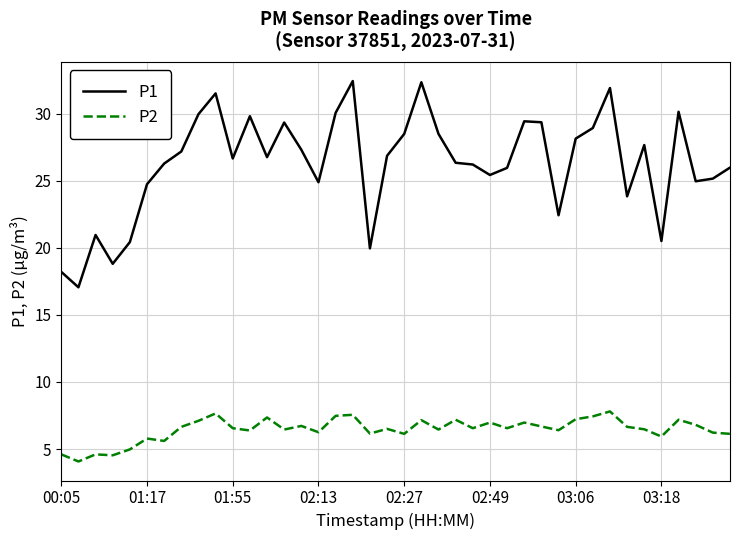

True or false: P1 has more than 0 interior local peaks.

True